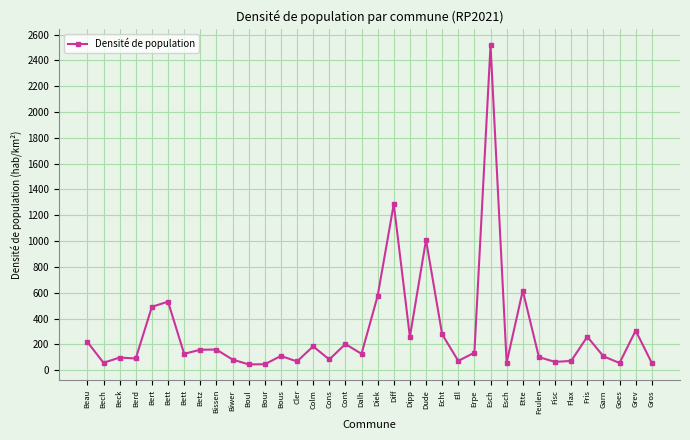

What is the difference between the maximum and second lowest values?

2471.1